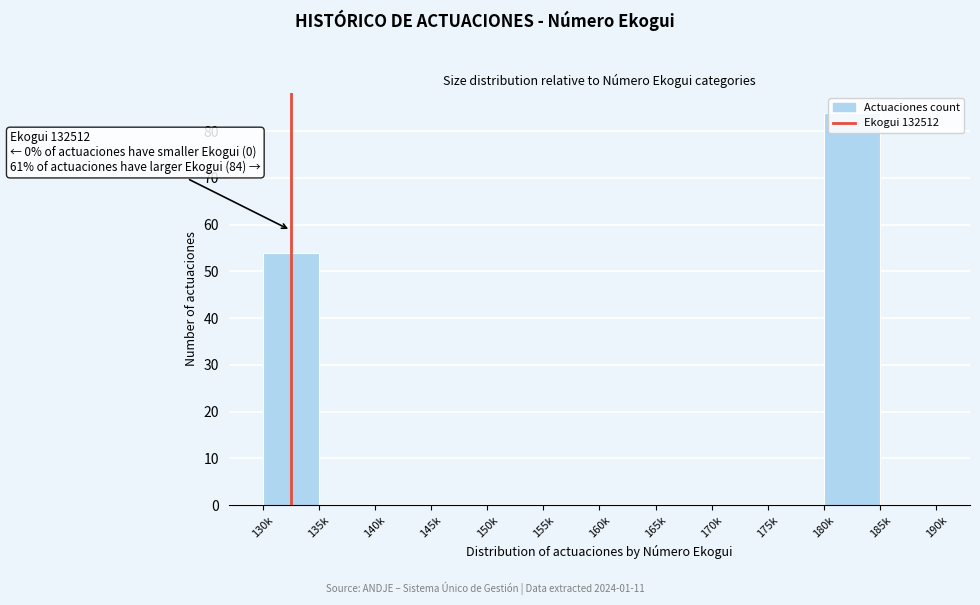

What is the sum of the values at 155k and 130k?

54